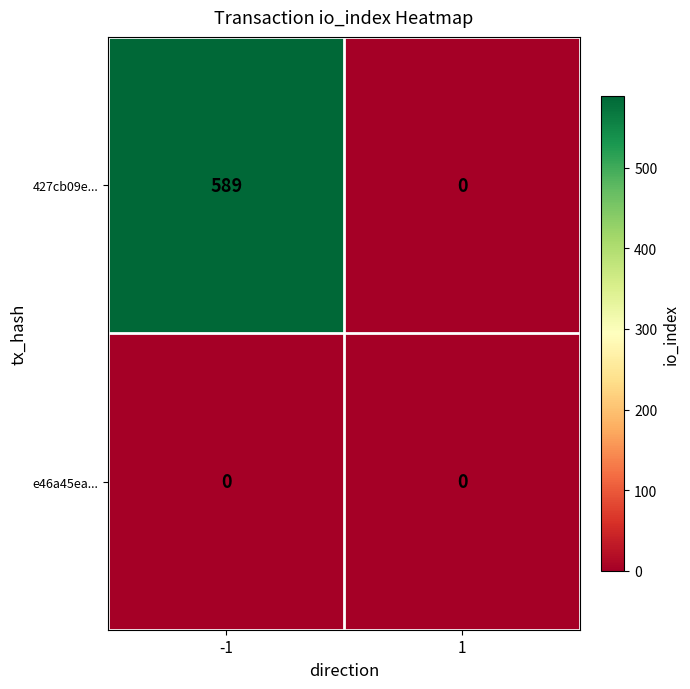

What is the maximum value shown in the chart?

589